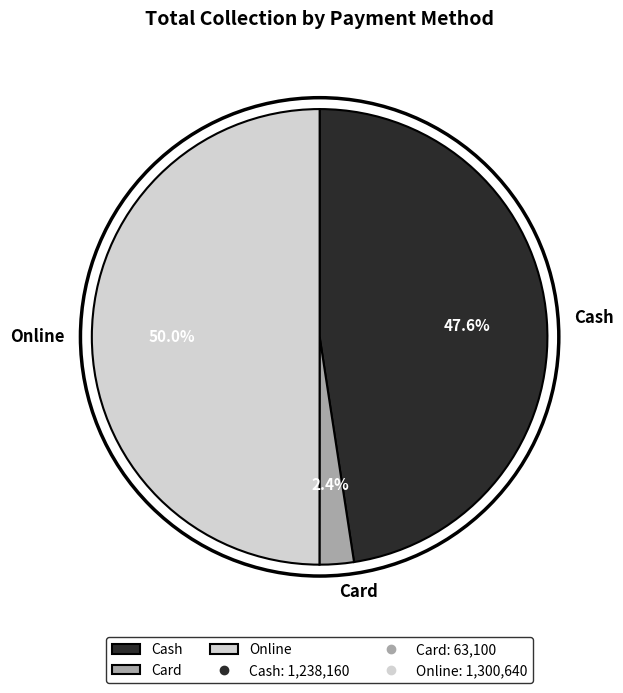

What percentage is the Online slice, to the nearest percent?

50%